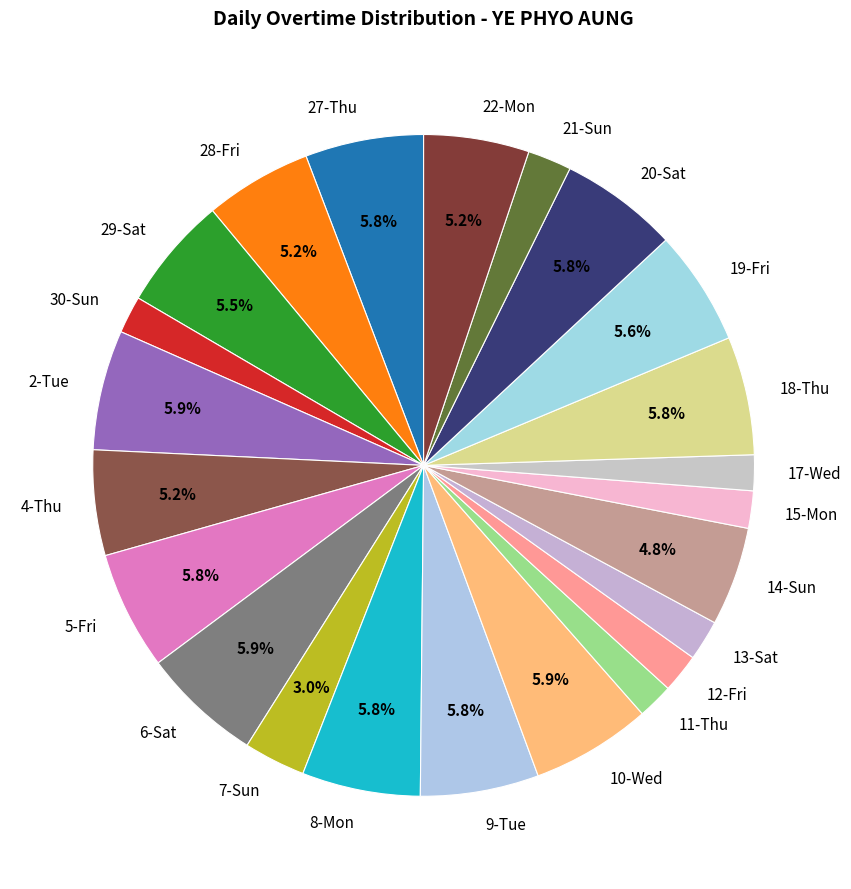

How much of the chart is everything except 7-Sun?

97.0%